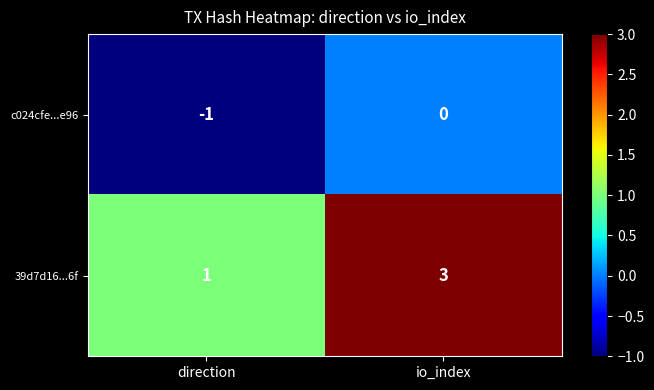

The value of c024cfe...e96 at io_index is 1. True or false?

False